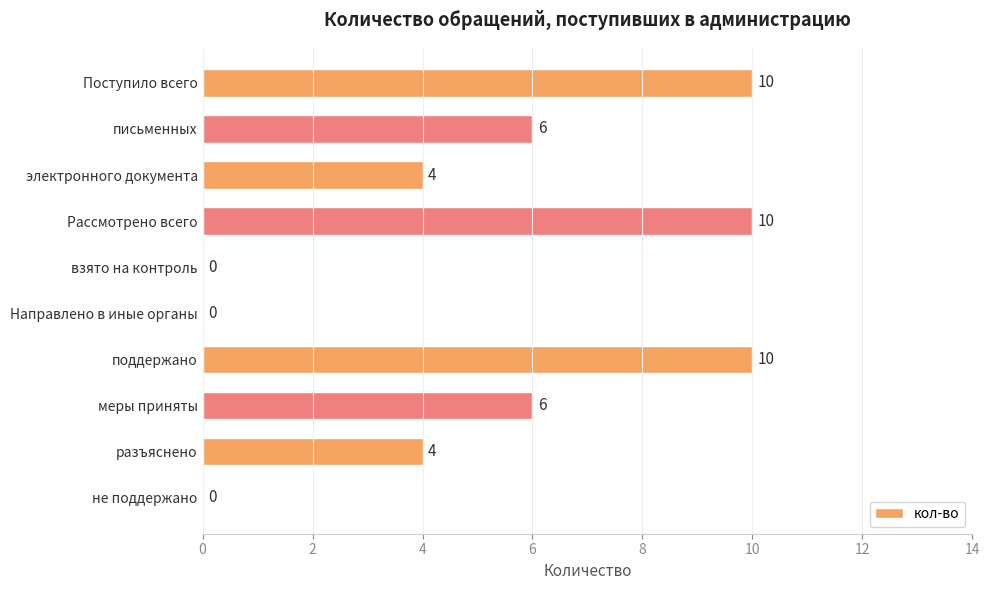

True or false: the data shows 0 at не поддержано.

True